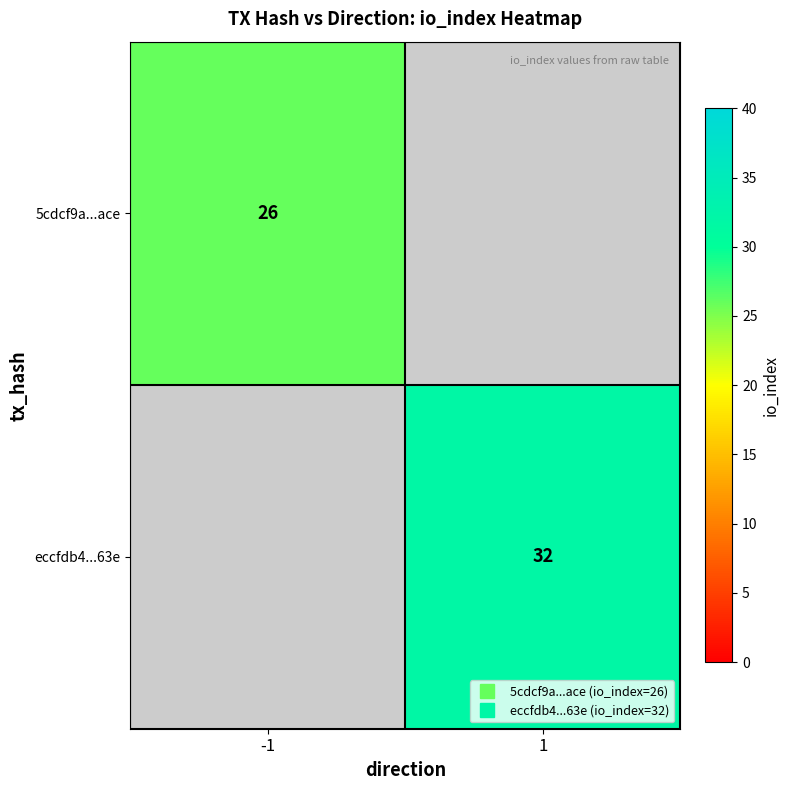

What is the maximum value shown in the chart?

32.0